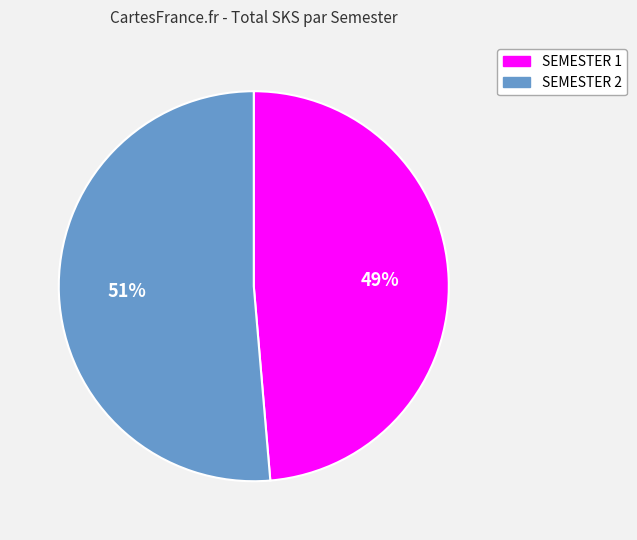

Is the sum of SEMESTER 1 and SEMESTER 2 greater than half?

Yes